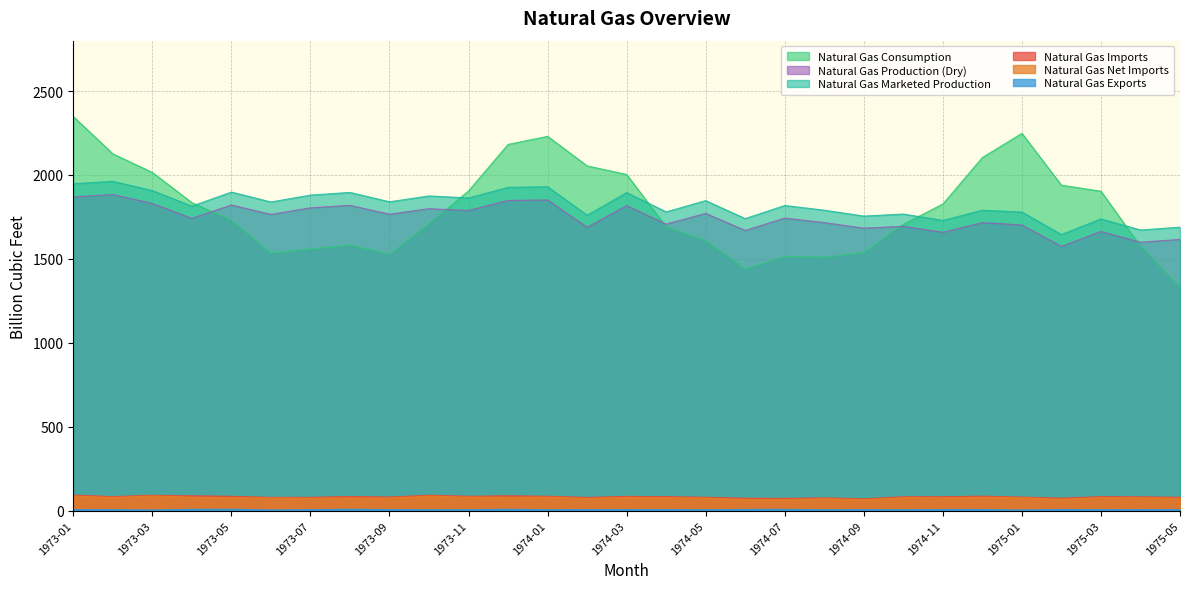

What value does the Natural Gas Exports series have at 1974-08?

5.3